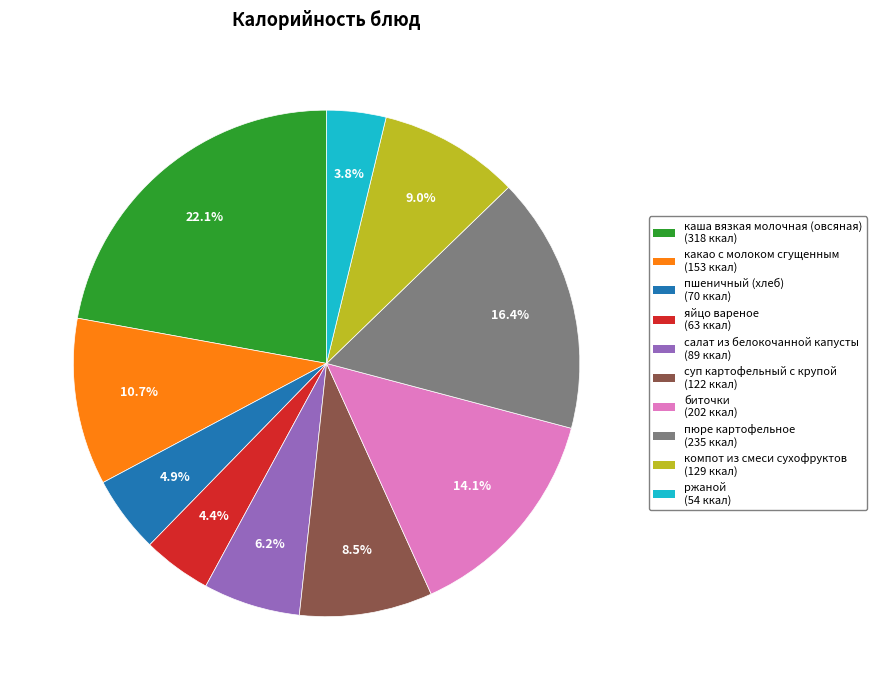

Count the number of slices in the pie.

10